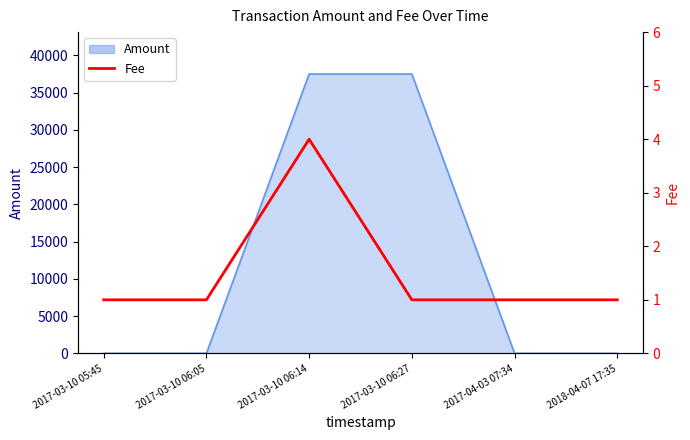

The chart shows a value of 1.0 at 2017-03-10 05:45. True or false?

True